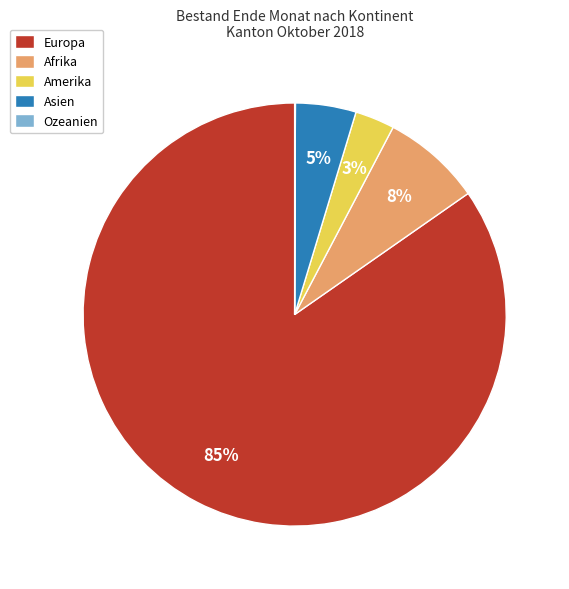

The Amerika slice represents 3% of the pie. True or false?

True